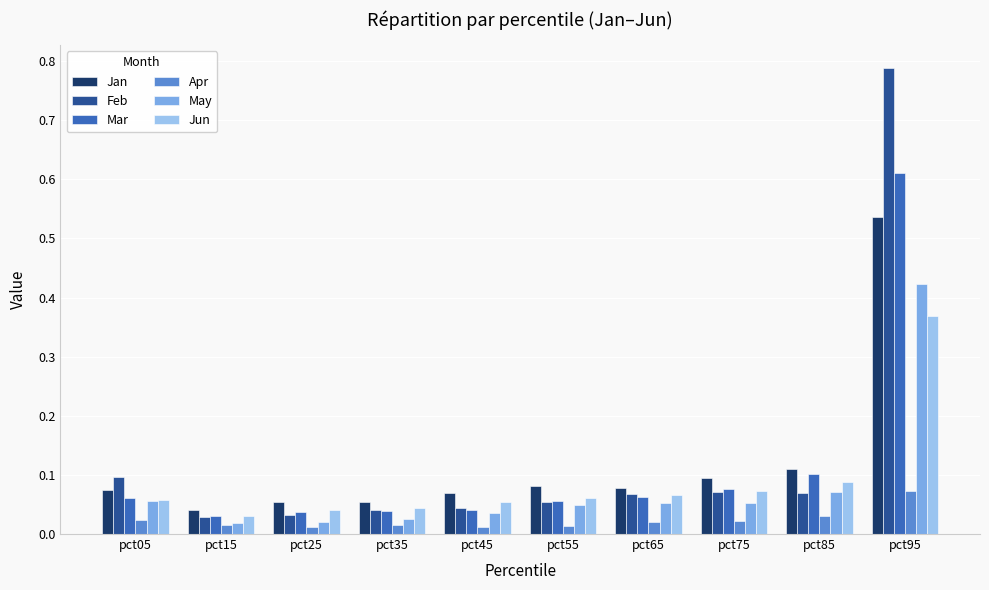

The Mar series shows 0.1 at pct65. True or false?

True